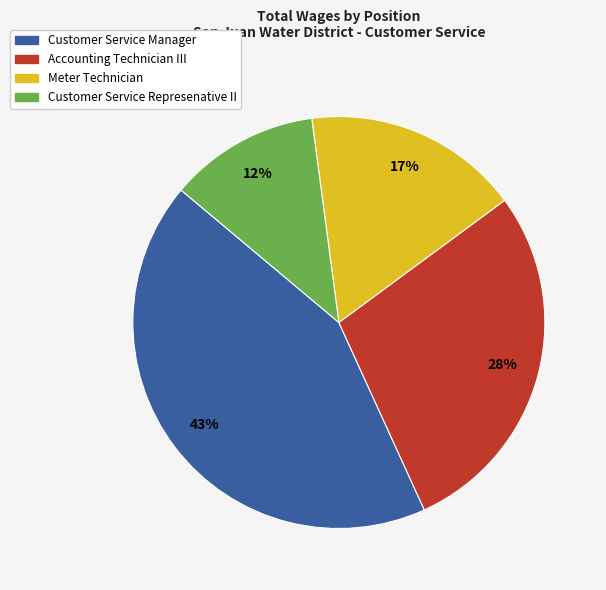

Which category has the smallest portion of the pie?

Customer Service Represenative II